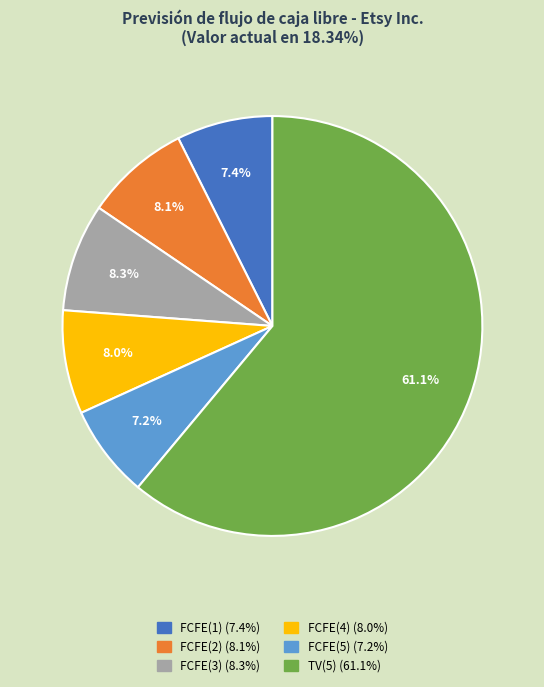

Approximately how many times larger is the value at FCFE(2) compared to FCFE(3)?

1.0